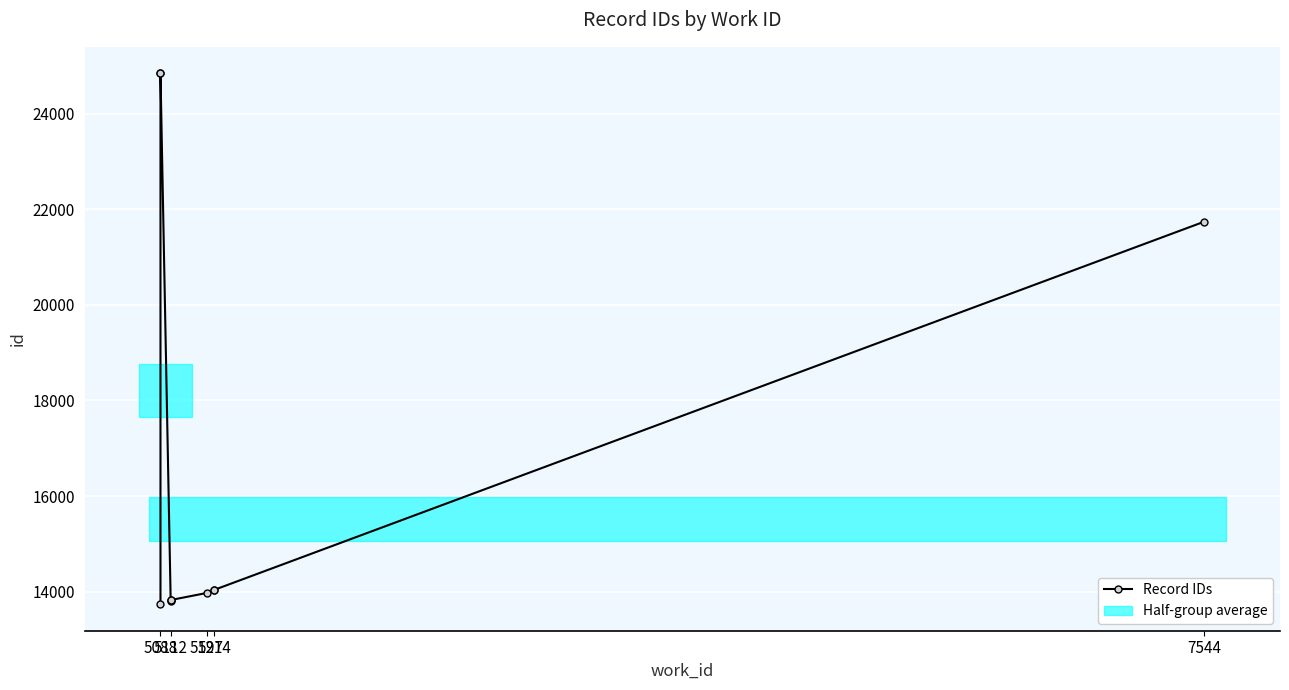

What is the difference between the maximum and minimum values?

11112